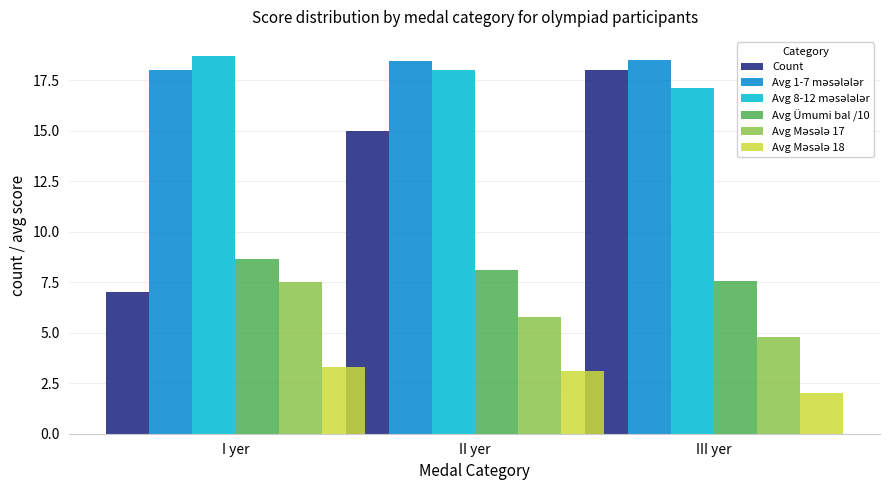

List the labels in order of Count value, largest first.

III yer, II yer, I yer